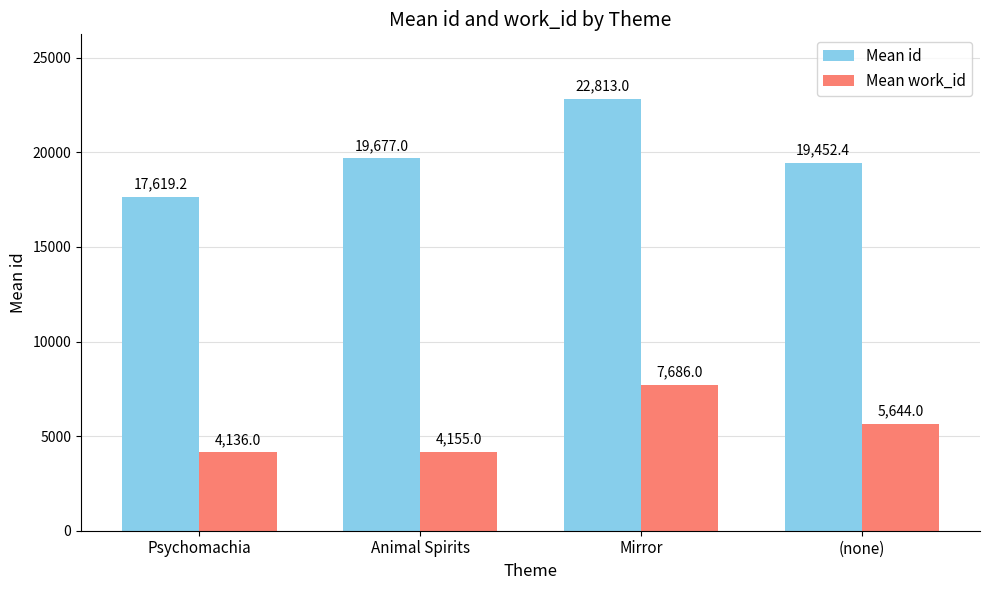

How many bars are there in total?

8